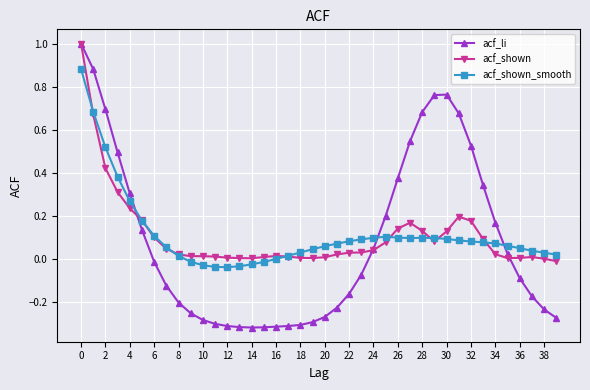

What is the sum of all acf_shown values?

4.5